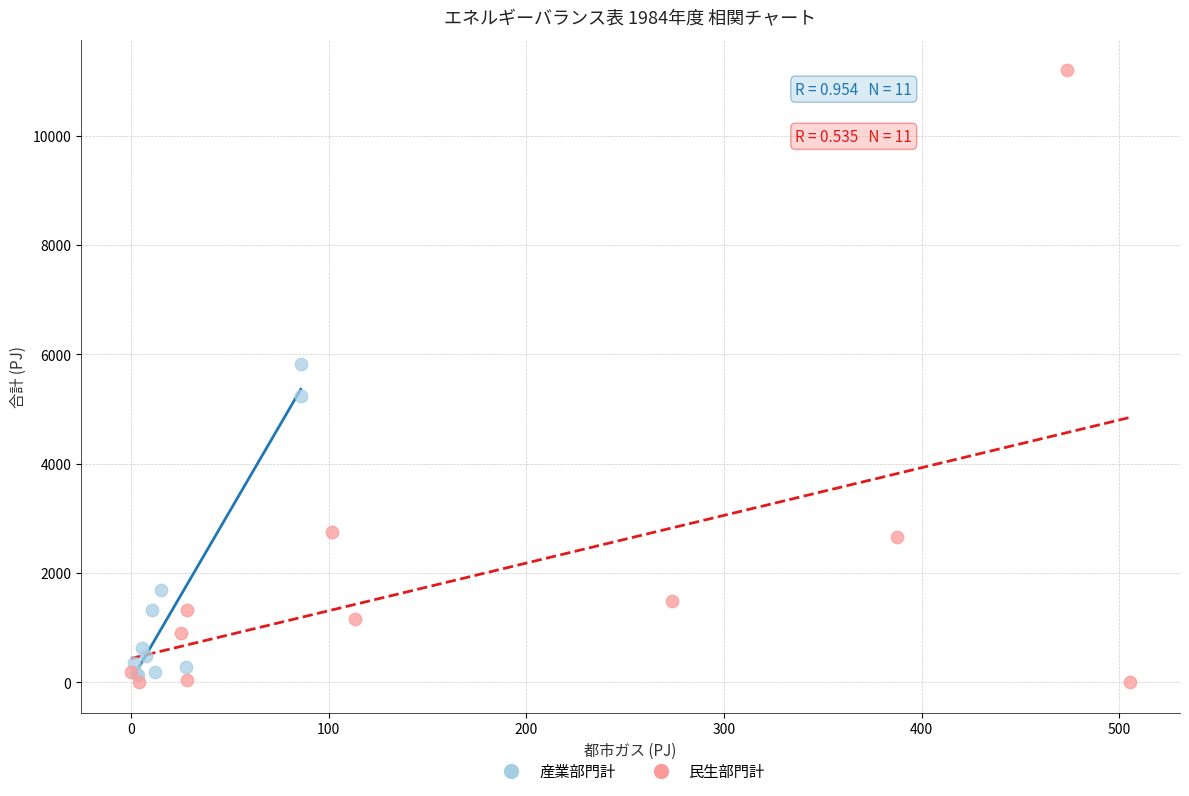

Which series reaches the maximum Y coordinate?

民生部門計